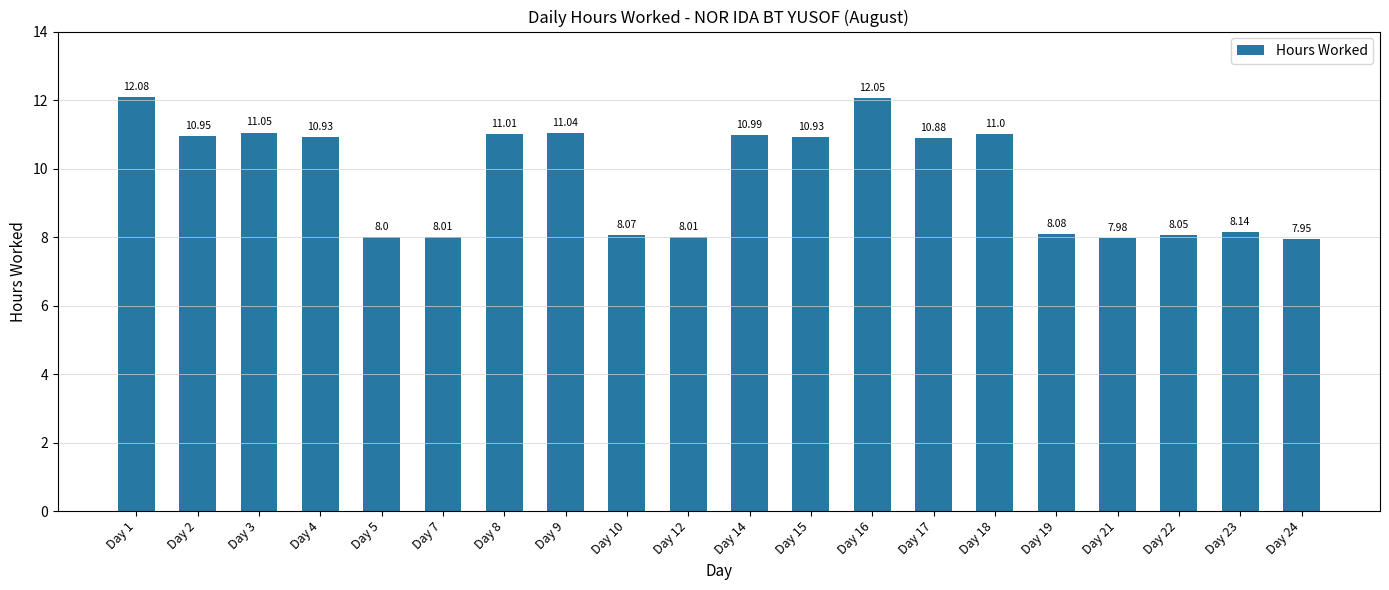

Is it true that the value at Day 4 is 10.9?

True